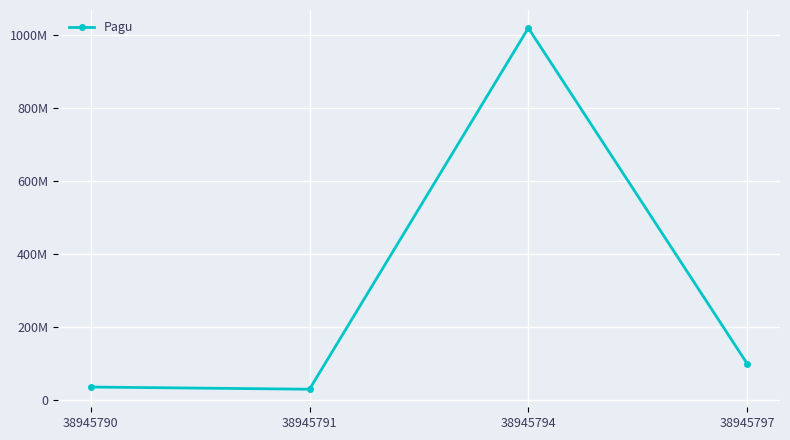

What is the value of the 3rd point from the left?

1020000000